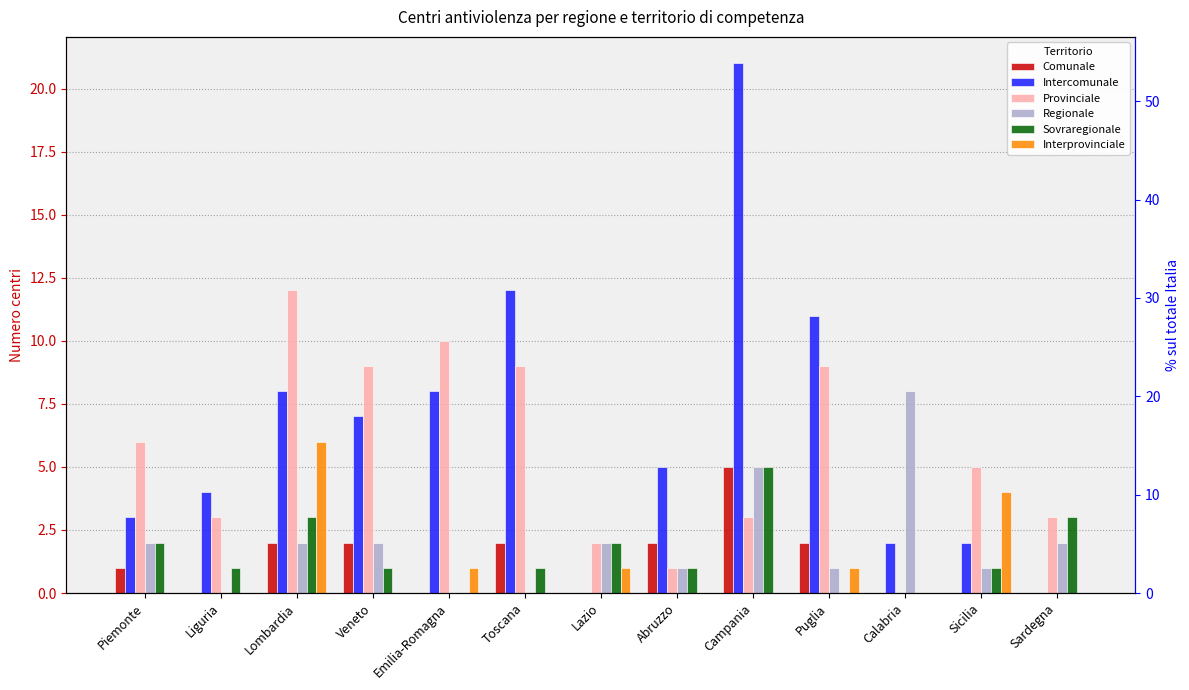

Reading left to right, what are all the values shown in this chart?

Comunale: 1	0	2	2	0	2	0	2	5	2	0	0	0
Intercomunale: 3	4	8	7	8	12	0	5	21	11	2	2	0
Provinciale: 6	3	12	9	10	9	2	1	3	9	0	5	3
Regionale: 2	0	2	2	0	0	2	1	5	1	8	1	2
Sovraregionale: 2	1	3	1	0	1	2	1	5	0	0	1	3
Interprovinciale: 0	0	6	0	1	0	1	0	0	1	0	4	0